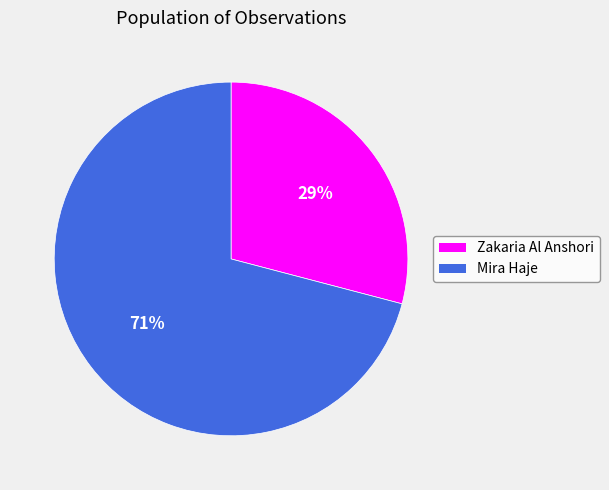

How many slices are in this pie chart?

2